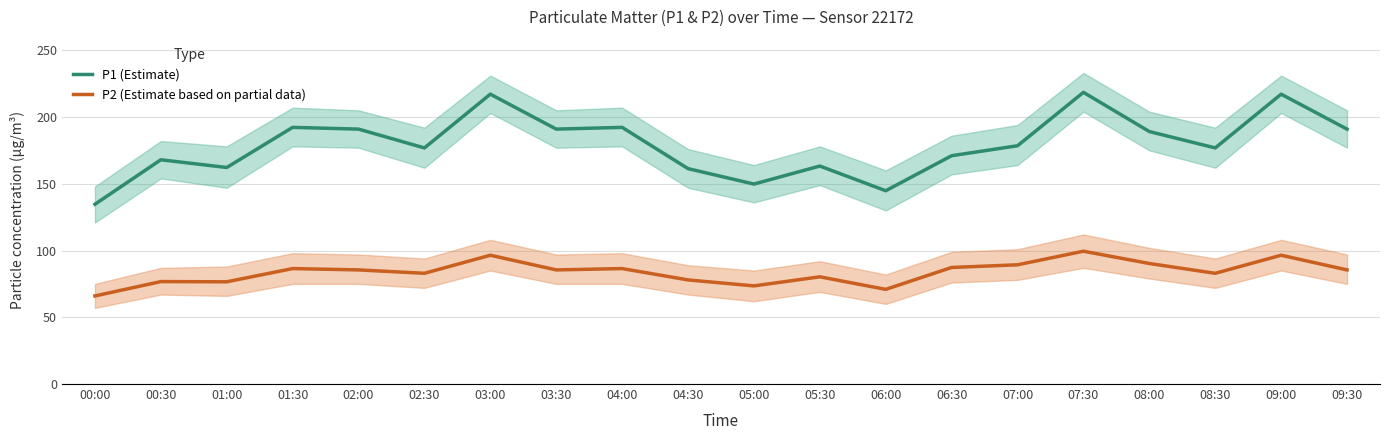

Count the number of data series in this chart.

2